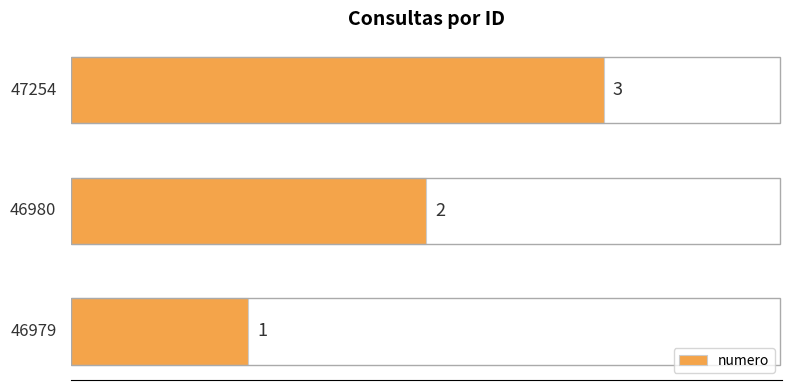

True or false: the data shows 3 at 46980.

False